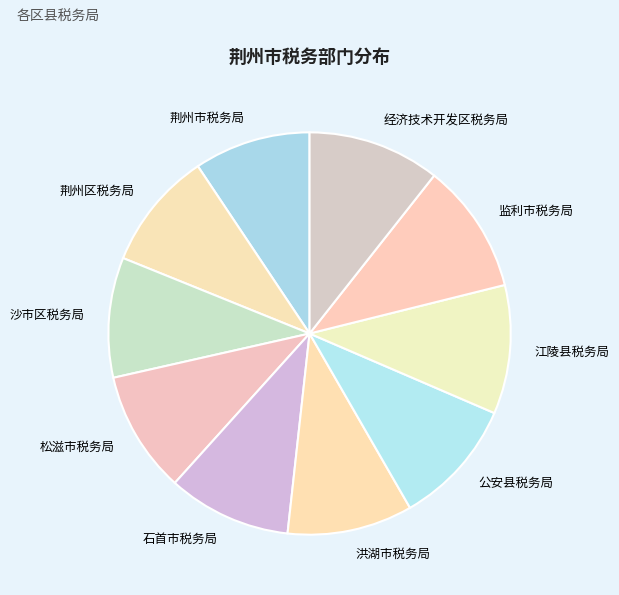

Combined, do 石首市税务局 and 江陵县税务局 account for over 50%?

No